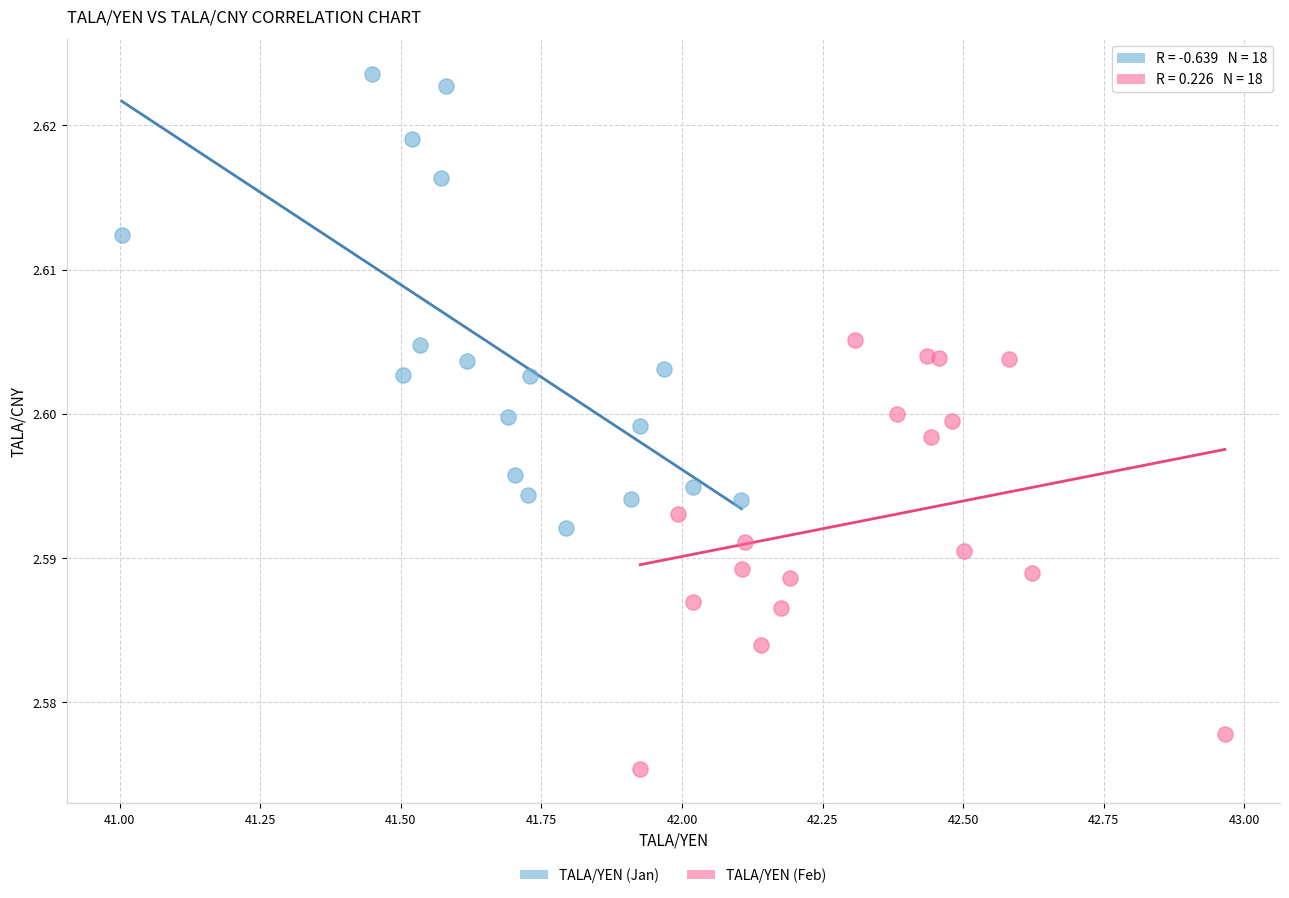

Which series has the largest Y range (max minus min)?

TALA/YEN (Jan)